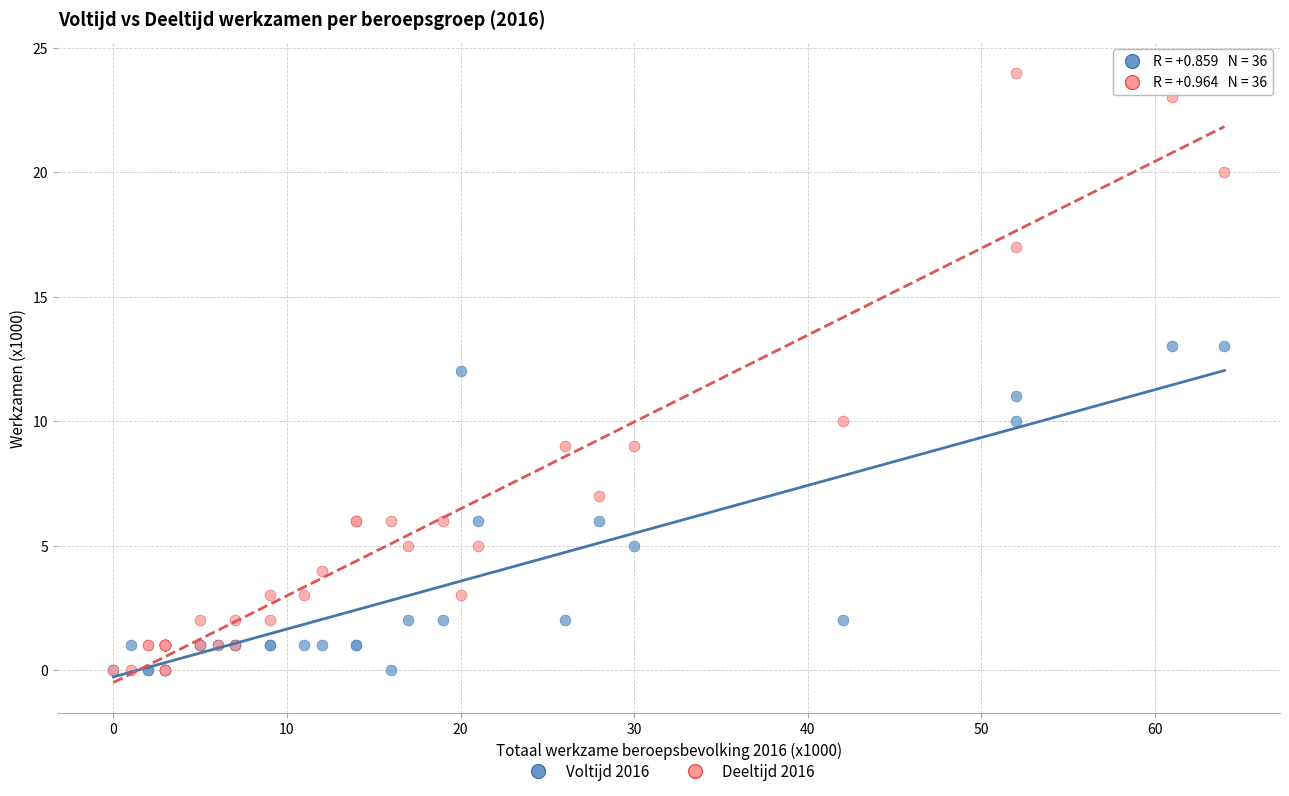

What are all the series names shown in the legend?

Voltijd 2016, Deeltijd 2016